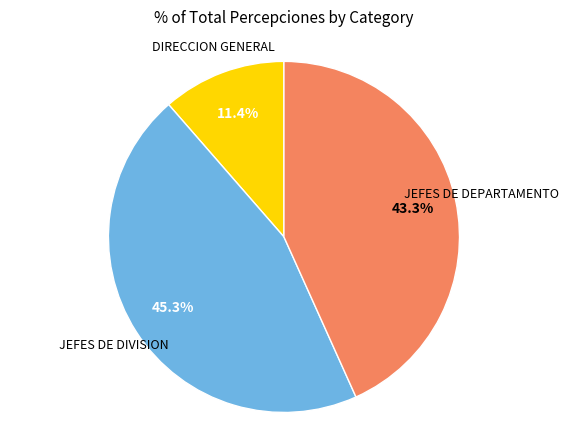

Does any single category account for the majority?

No